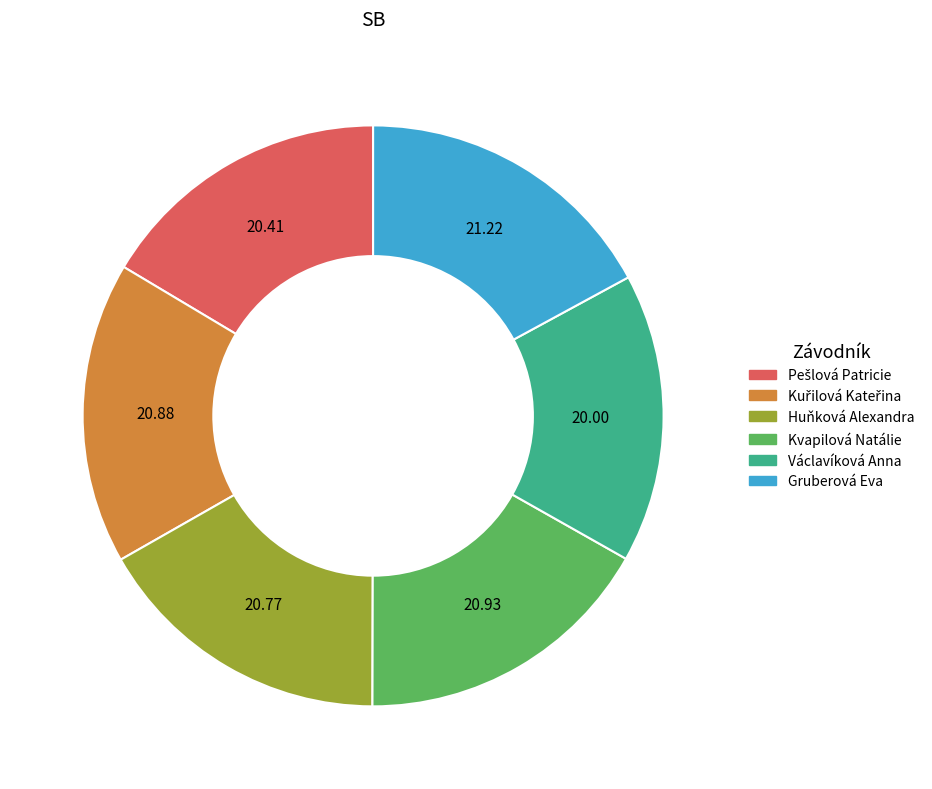

Which has a higher value, Václavíková Anna or Huňková Alexandra?

Huňková Alexandra